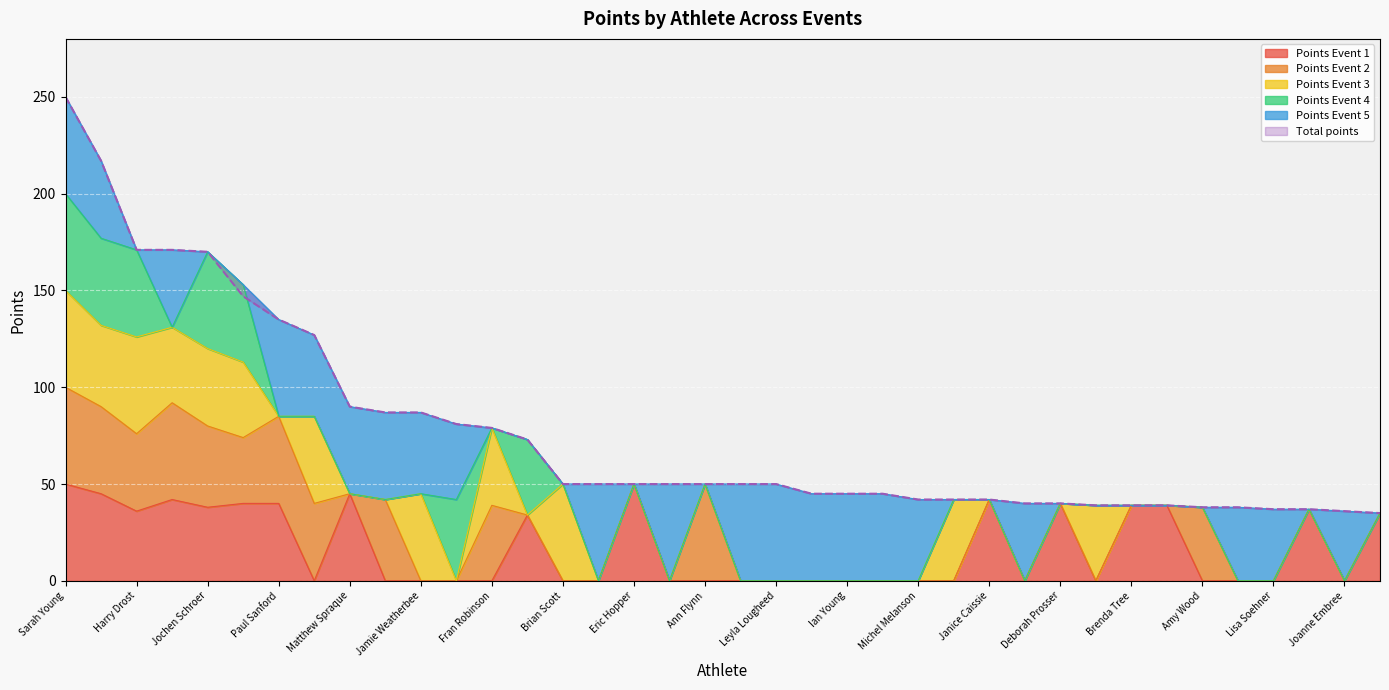

What are all the series names shown in the legend?

Points Event 1, Points Event 2, Points Event 3, Points Event 4, Points Event 5, Total points